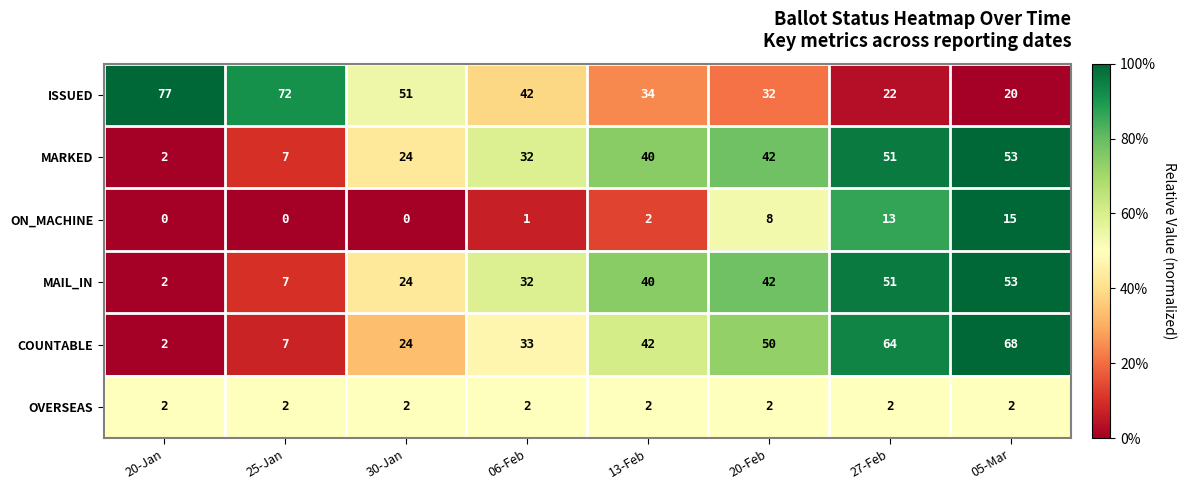

The value of MARKED at 05-Mar is 53. True or false?

True